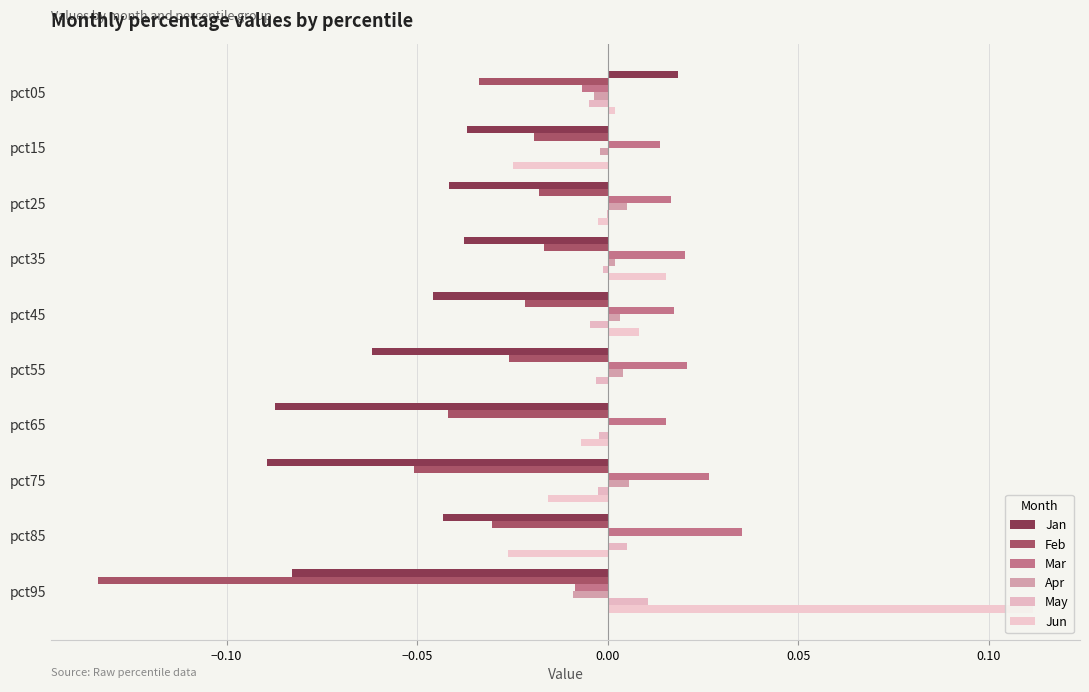

How many values in the Apr series exceed 0?

7